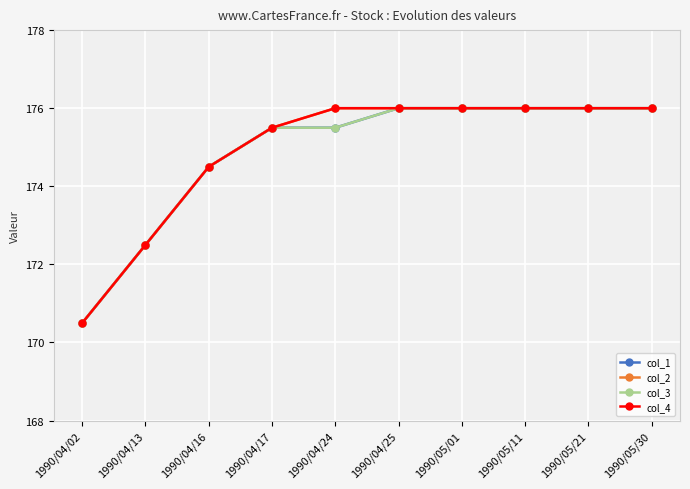

Does the chart display data point markers on the line(s)?

Yes